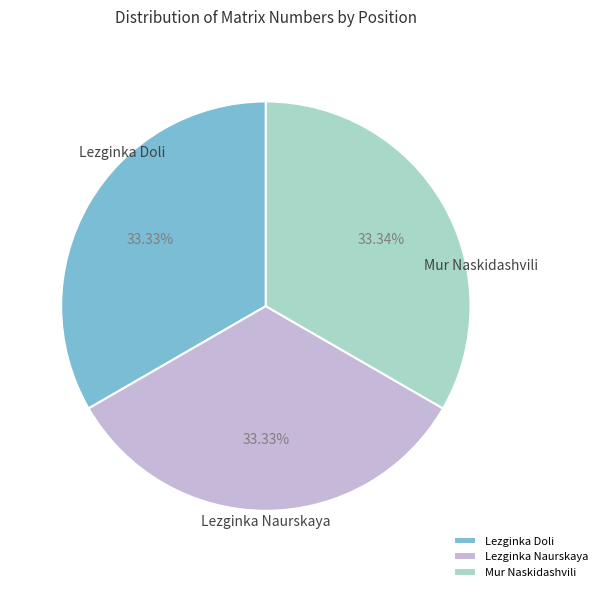

Is there any slice that represents more than half of the pie?

No